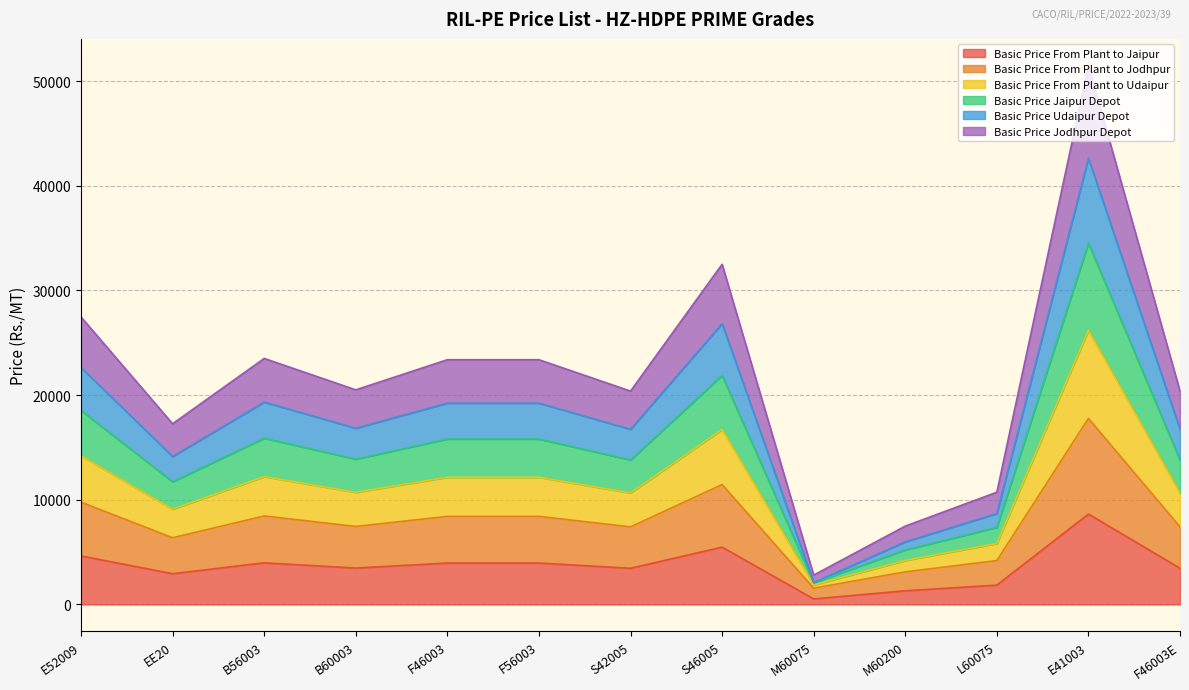

True or false: Basic Price From Plant to Jodhpur and Basic Price From Plant to Udaipur cross at least once.

False